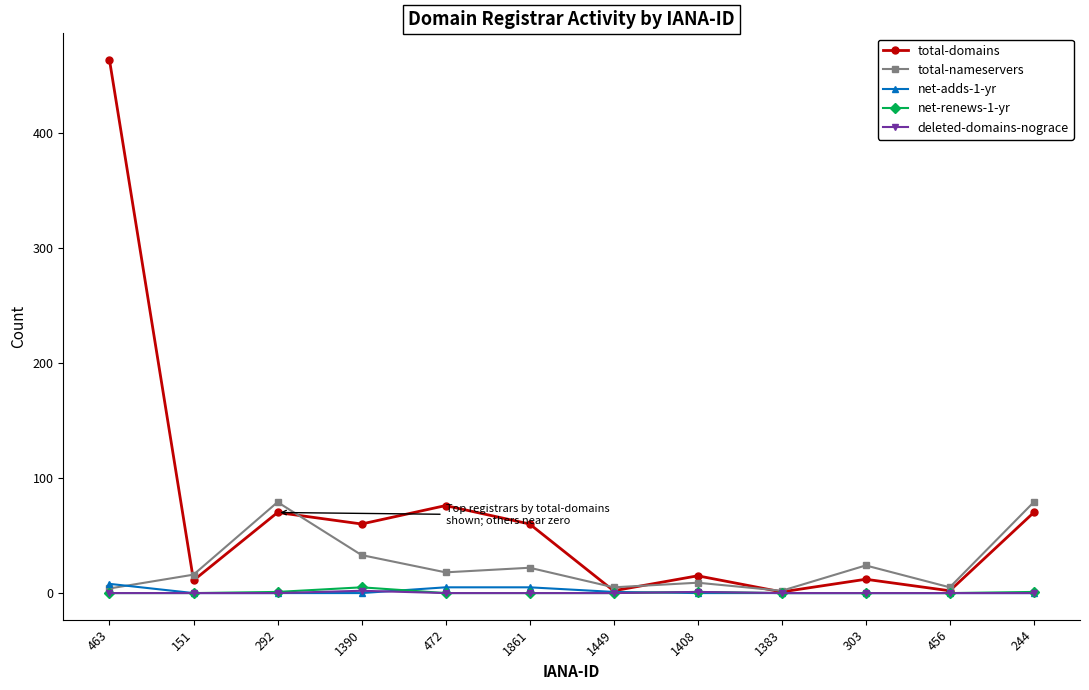

What position from the right is 151?

11